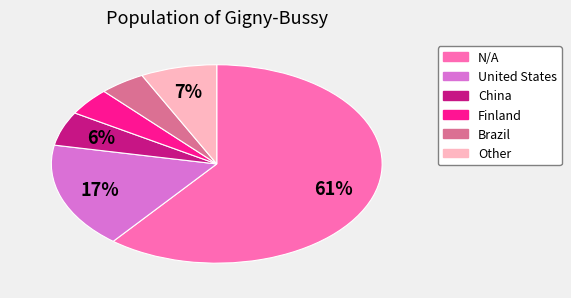

True or false: United States accounts for 8% of the total.

False